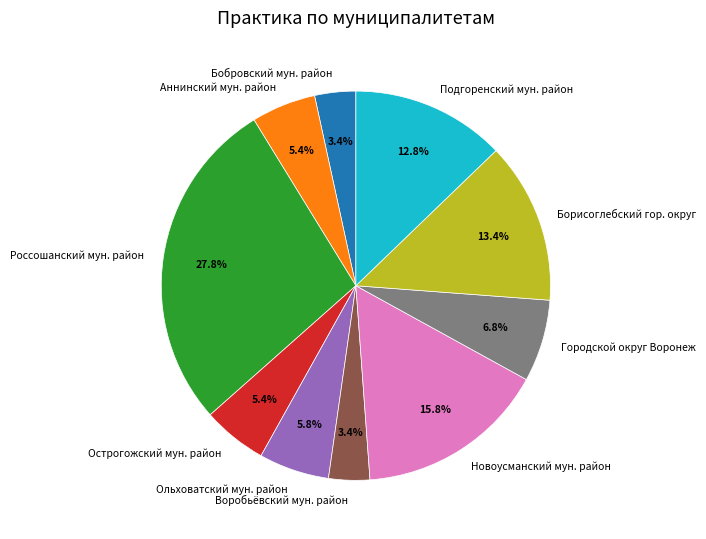

What portion of the pie excludes Борисоглебский гор. округ?

86.6%